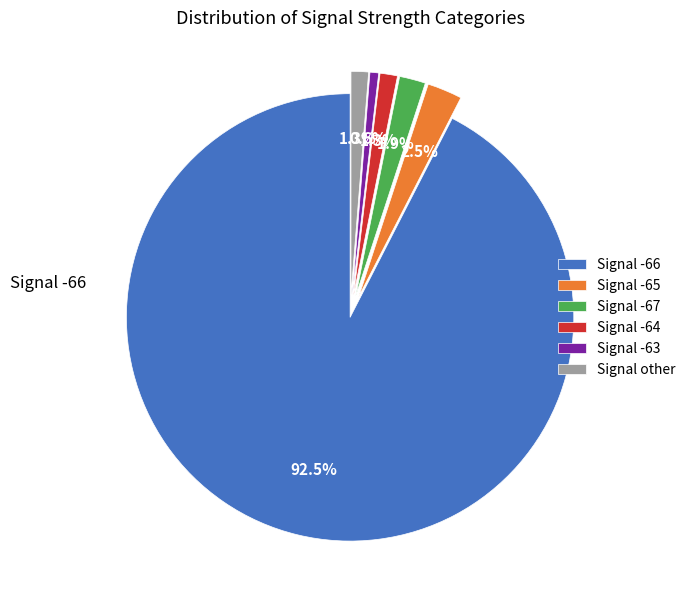

How many segments does this pie chart have?

6